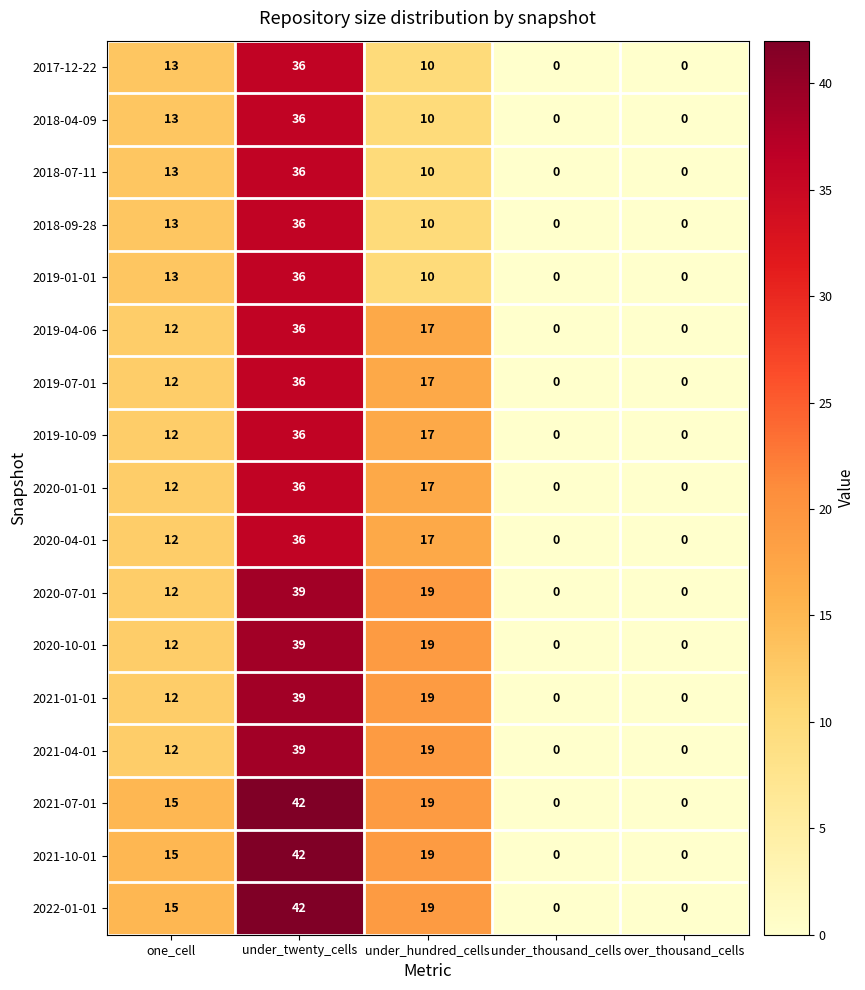

Count the 2019-10-09 values in the range 0 to 17.

4